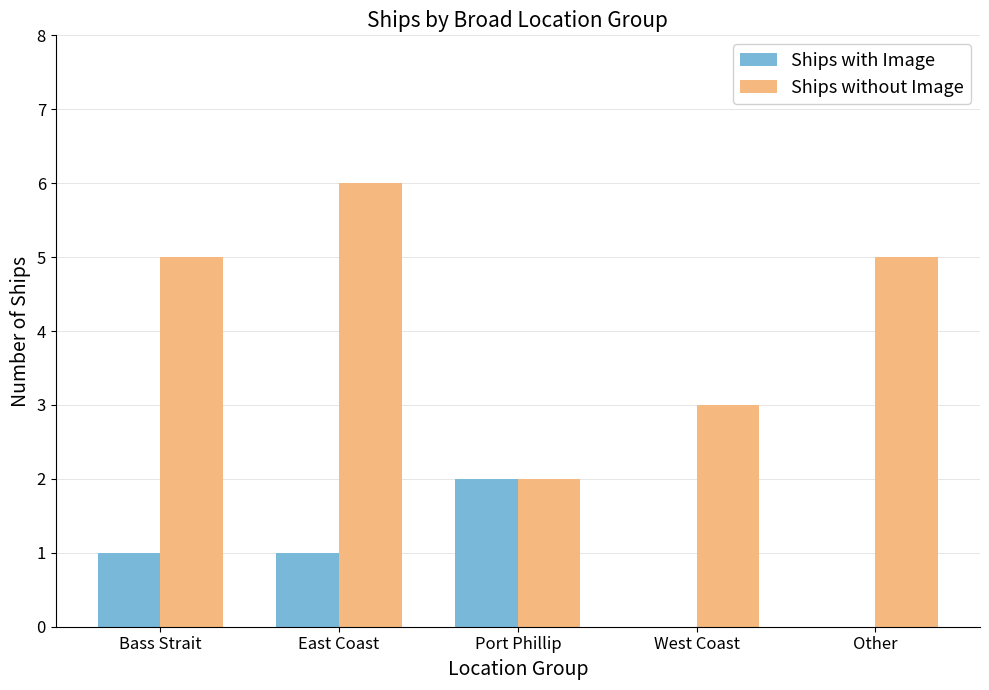

Read the Ships without Image value at West Coast.

3